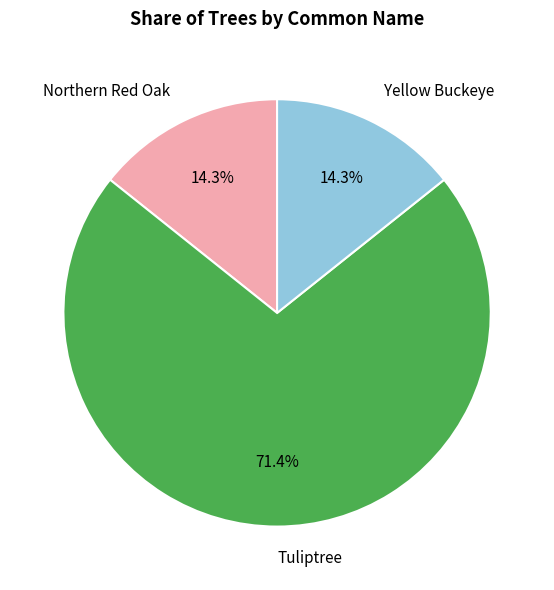

What percentage is NOT represented by Tuliptree?

28.6%